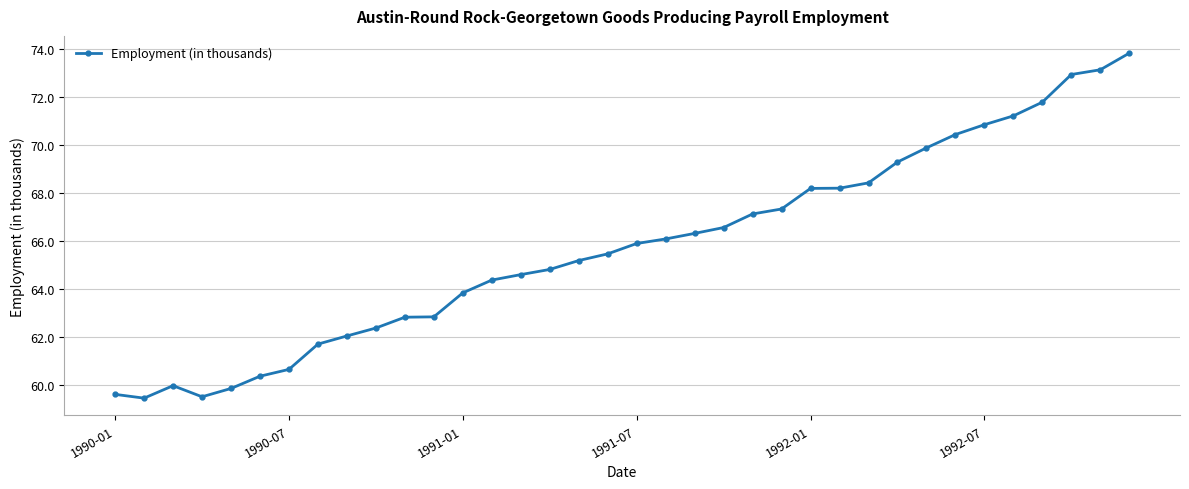

What is the minimum value shown in the chart?

59.4